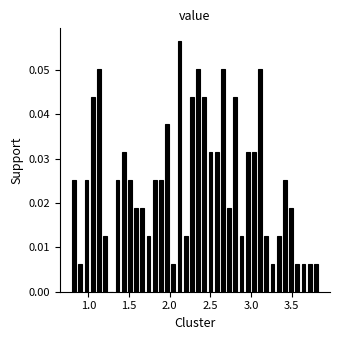

Around what value on the x-axis is the tallest bar? Give the approximate position of its centre, as read against the axis.

2.10